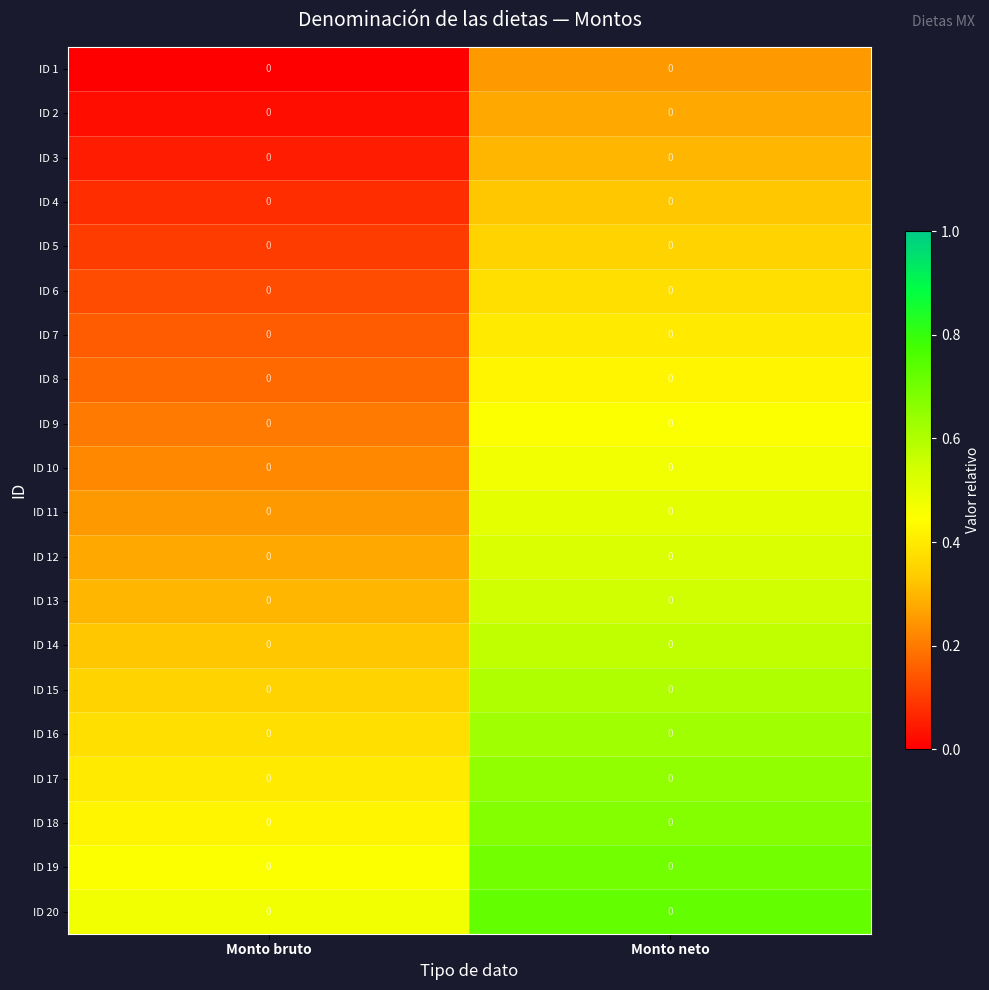

What is the difference between the ID 19 values at Monto neto and Monto bruto?

0.2